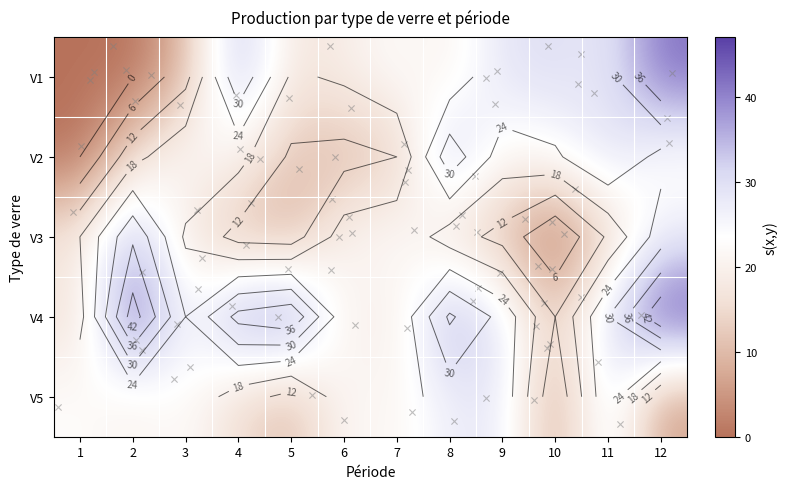

True or false: V4 has a value of 70 at 5.

False